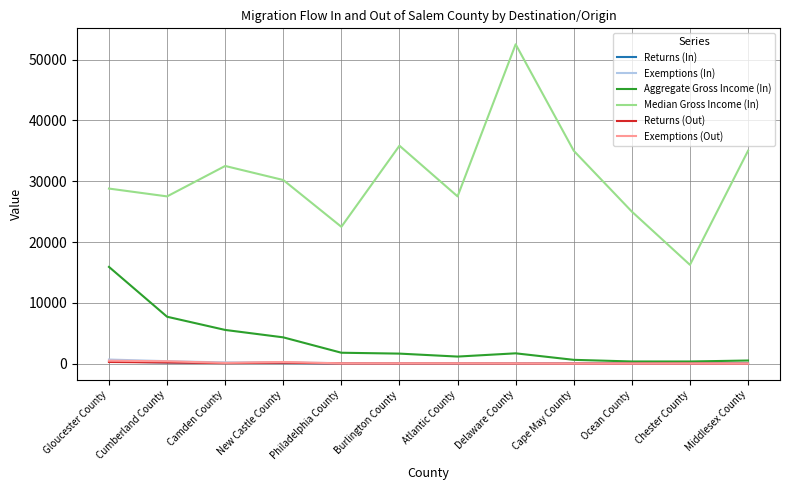

True or false: Exemptions (Out) and Returns (Out) intersect in this chart.

False